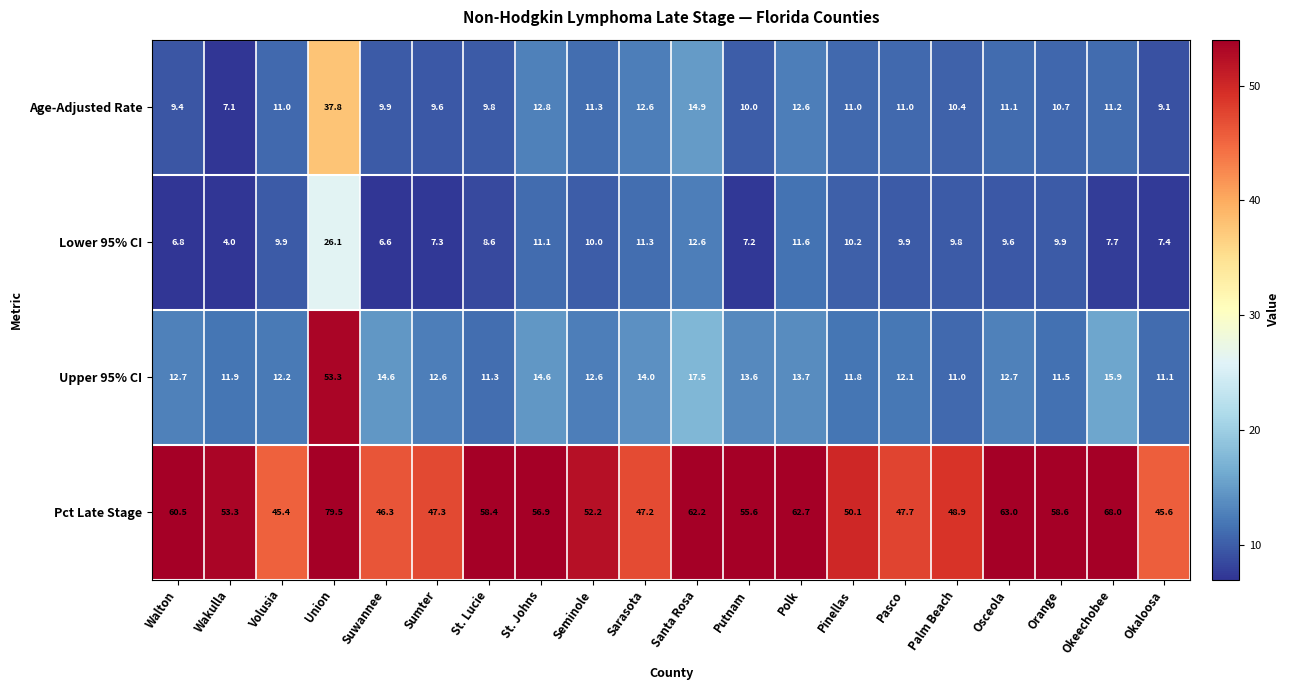

Is the value of Lower 95% CI at Orange greater than the value of Age-Adjusted Rate at Okaloosa?

Yes